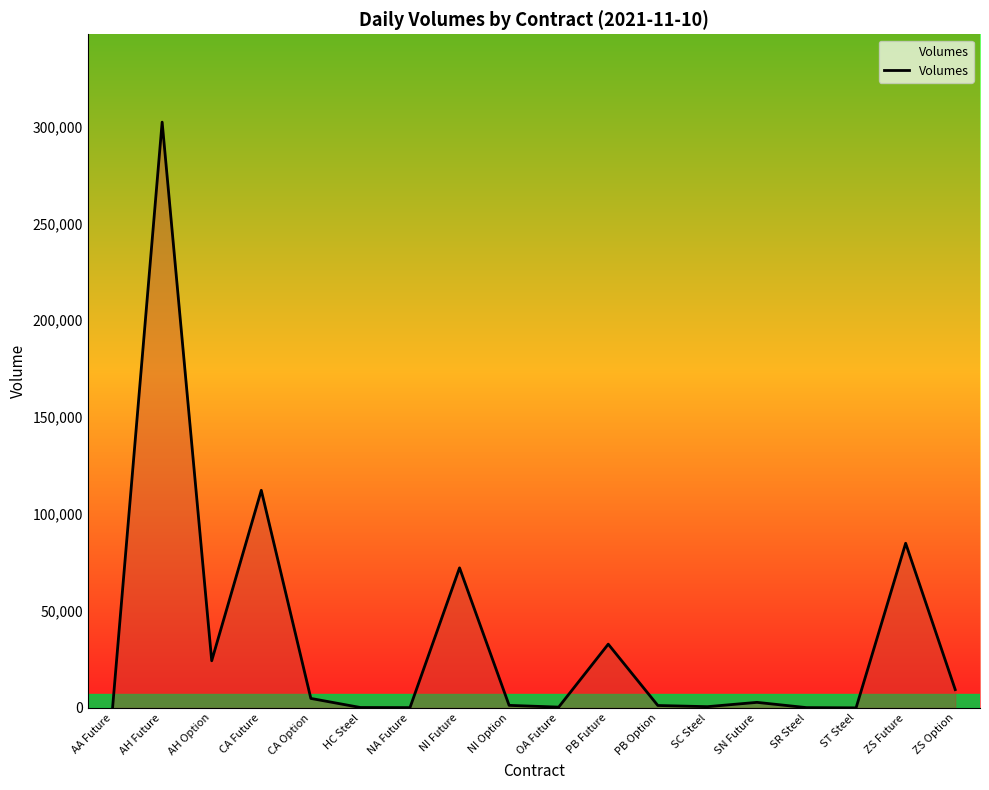

What is the difference between the values at NI Future and PB Future?

39384